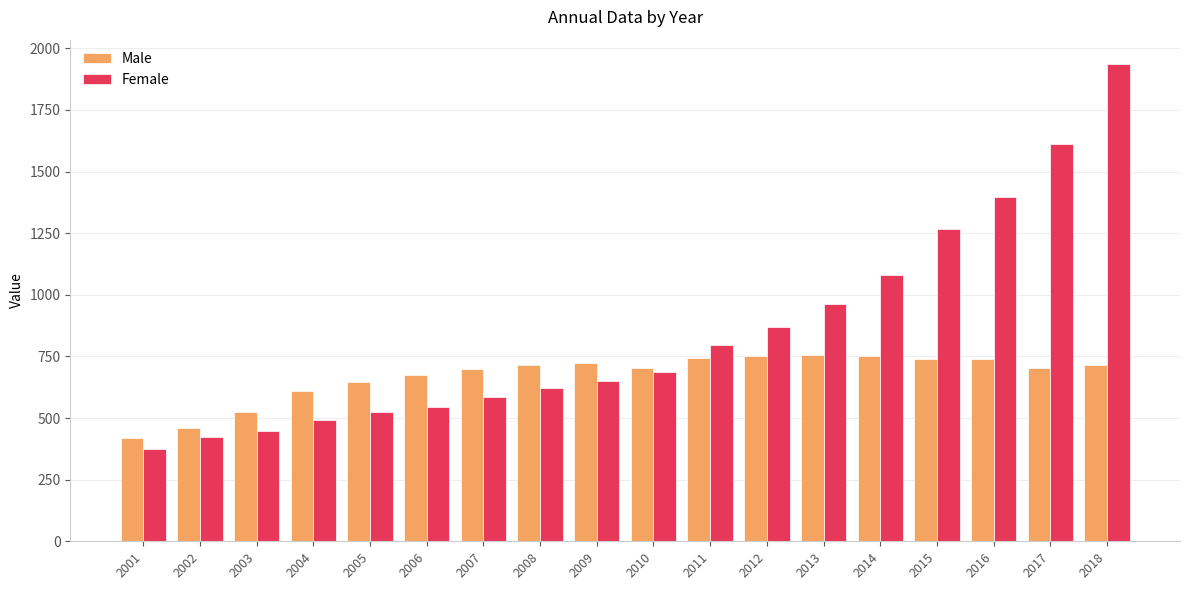

Rank the series by their average value, from lowest to highest.

Male, Female